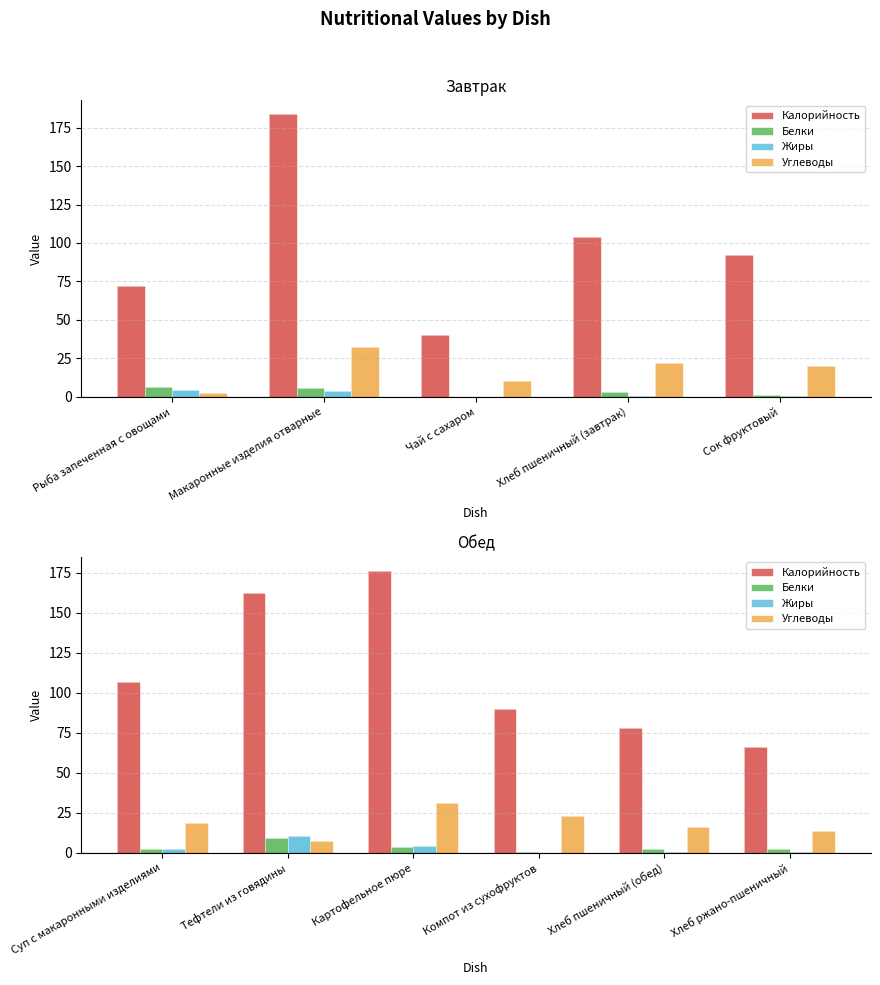

How many data points in Калорийность are above 107?

3